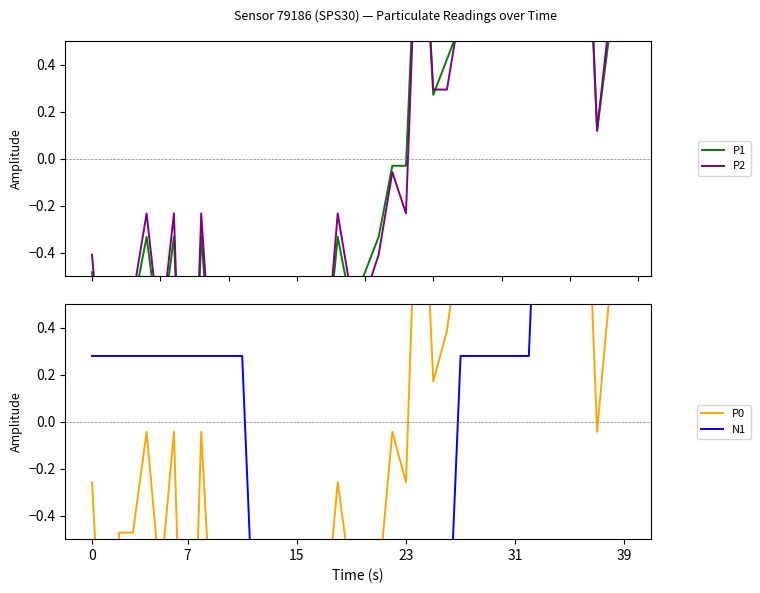

The value of N1 at 38 is 3.0. True or false?

False